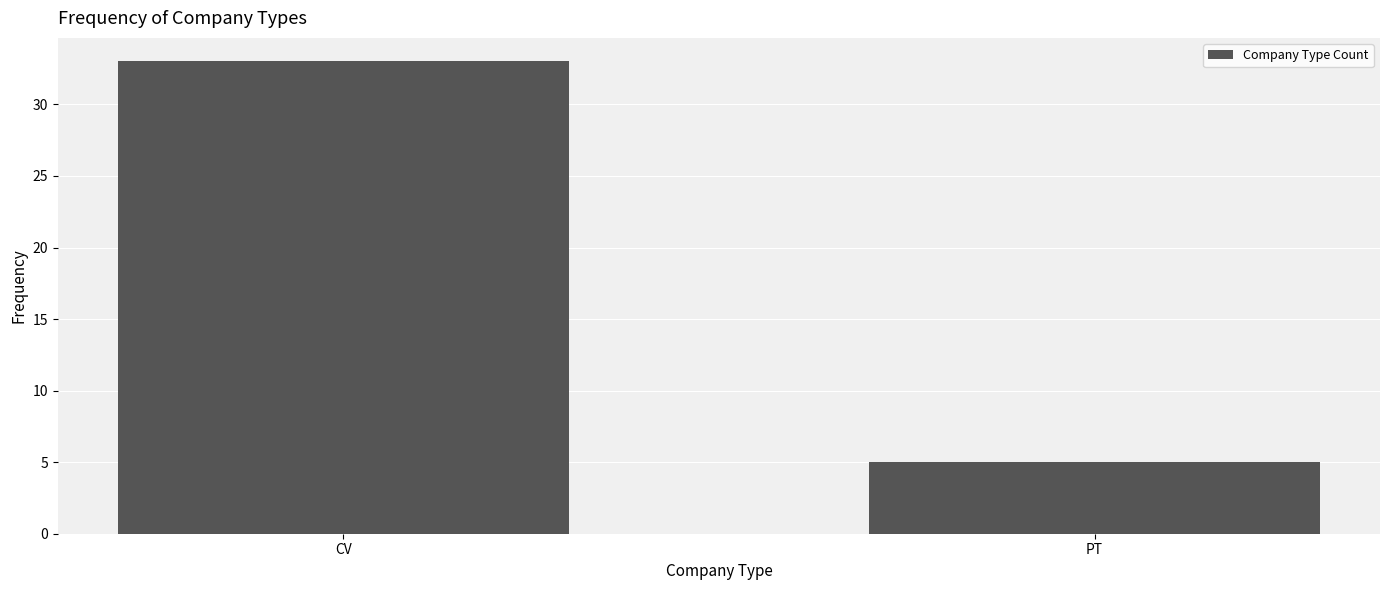

The value at PT is 2. True or false?

False